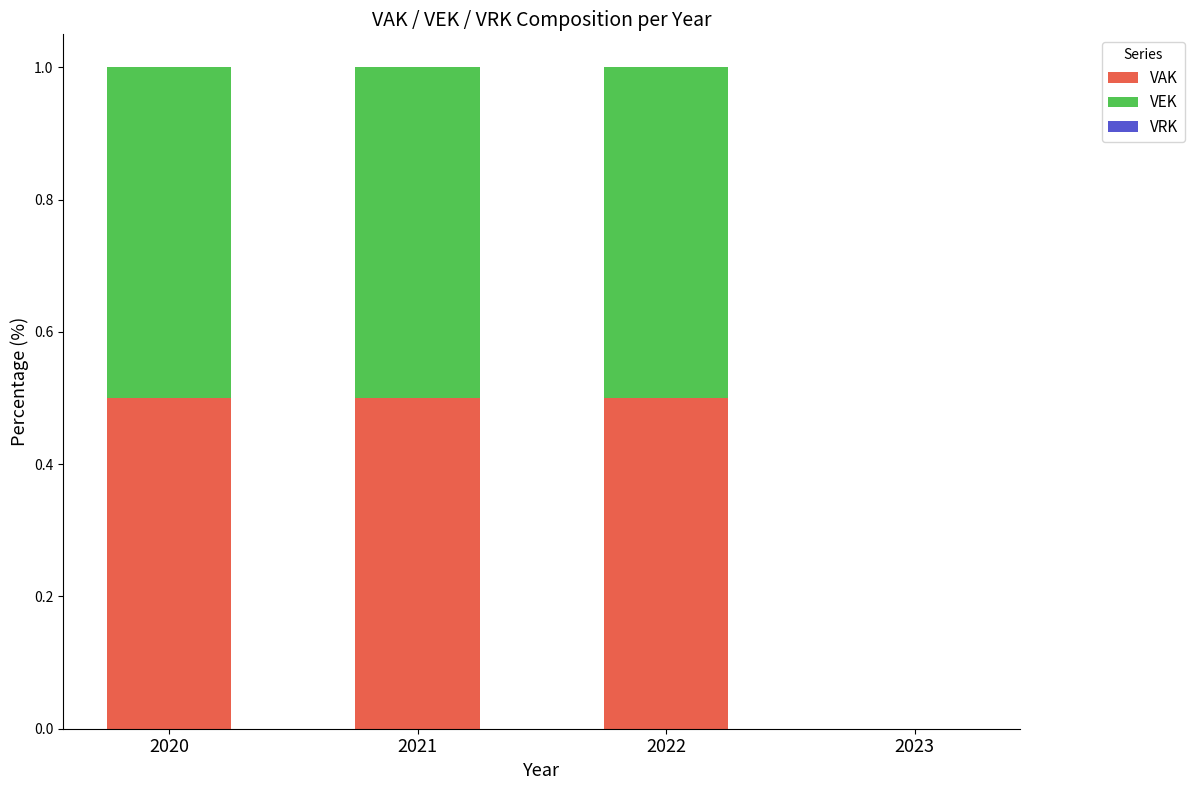

Reading right to left, transcribe the values for VAK.

2023=0.0	2022=0.5	2021=0.5	2020=0.5